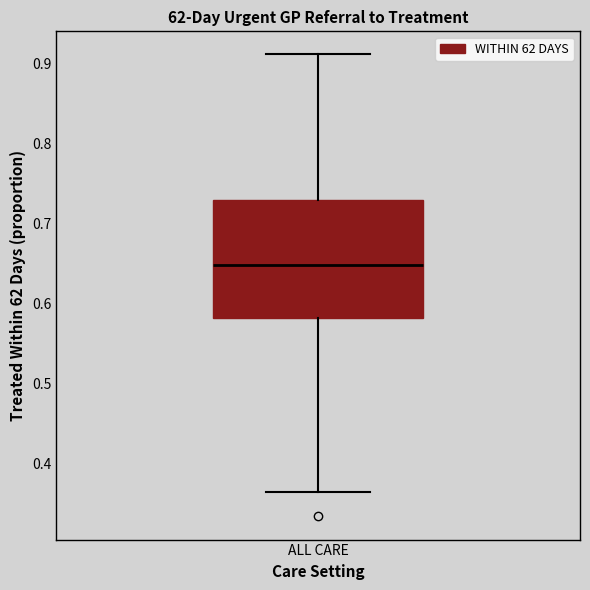

Where is the upper edge of the box for ALL CARE on the y-axis? The values are not printed on the chart, so give them approximately, as read against the axis.

0.73